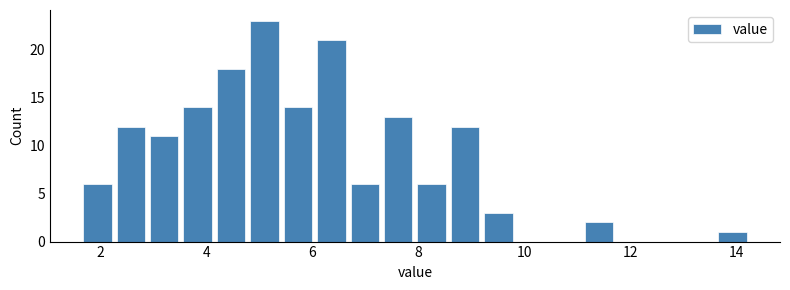

Read against the x-axis, roughly where is the centre of the tallest bar?

5.2